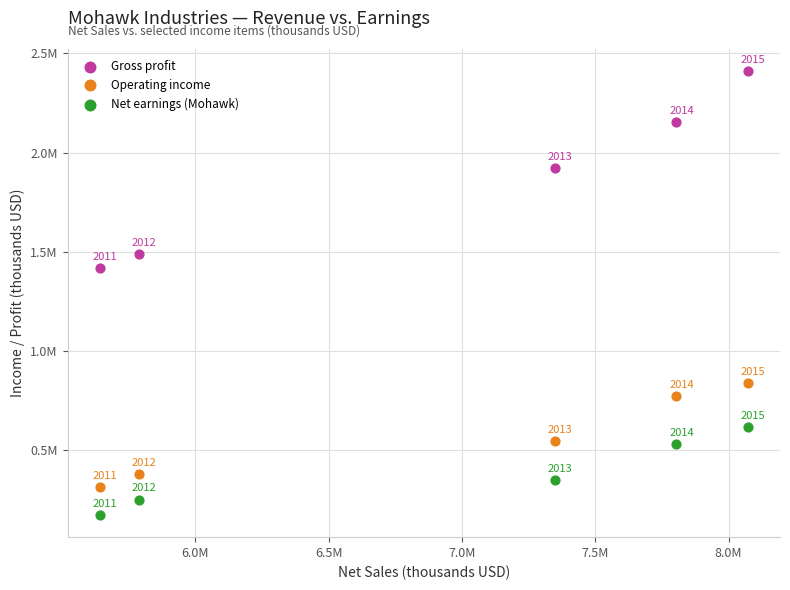

Which series reaches the minimum Y coordinate?

Net earnings (Mohawk)